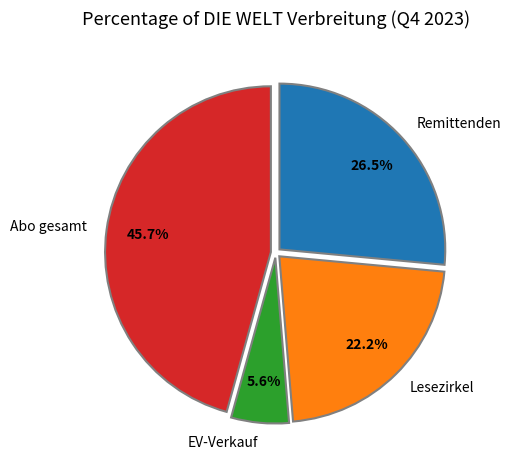

How many slices are in this pie chart?

4